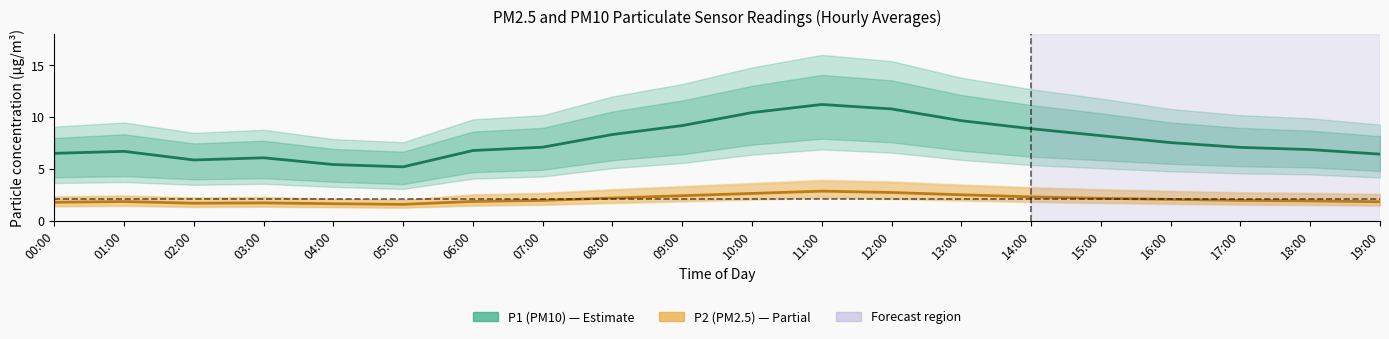

The value of P2 (PM2.5) at 14:00 is 0.6. True or false?

False